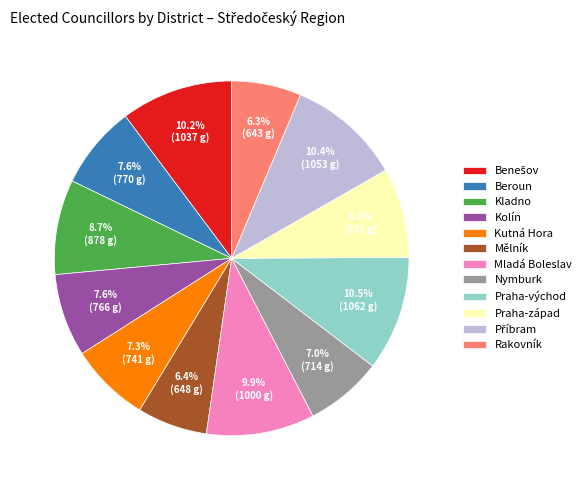

How much of the chart is everything except Beroun?

92.4%